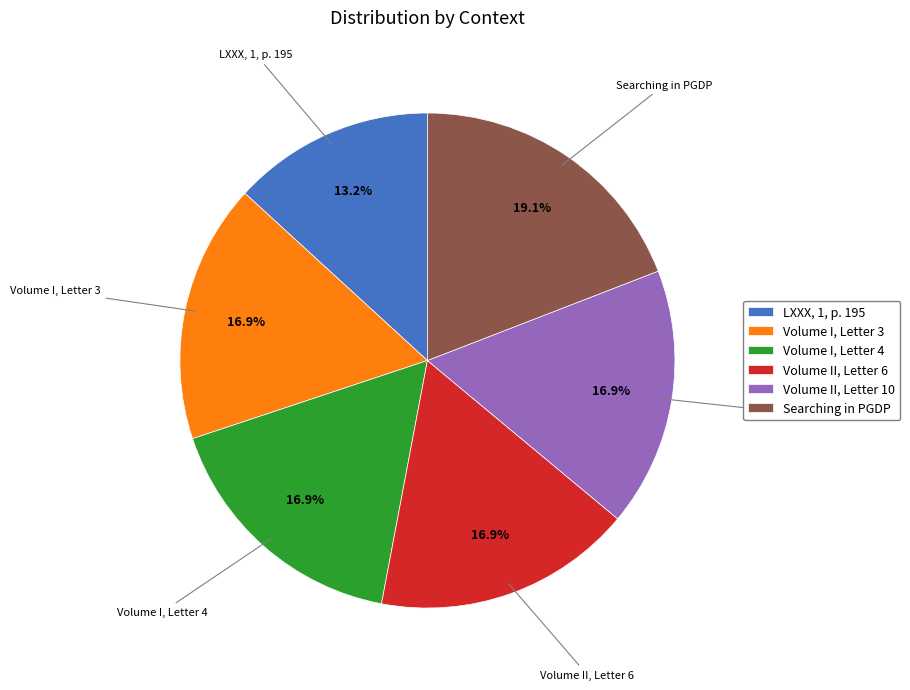

What is the ratio of the value at Volume I, Letter 3 to the value at Volume II, Letter 10?

1.0